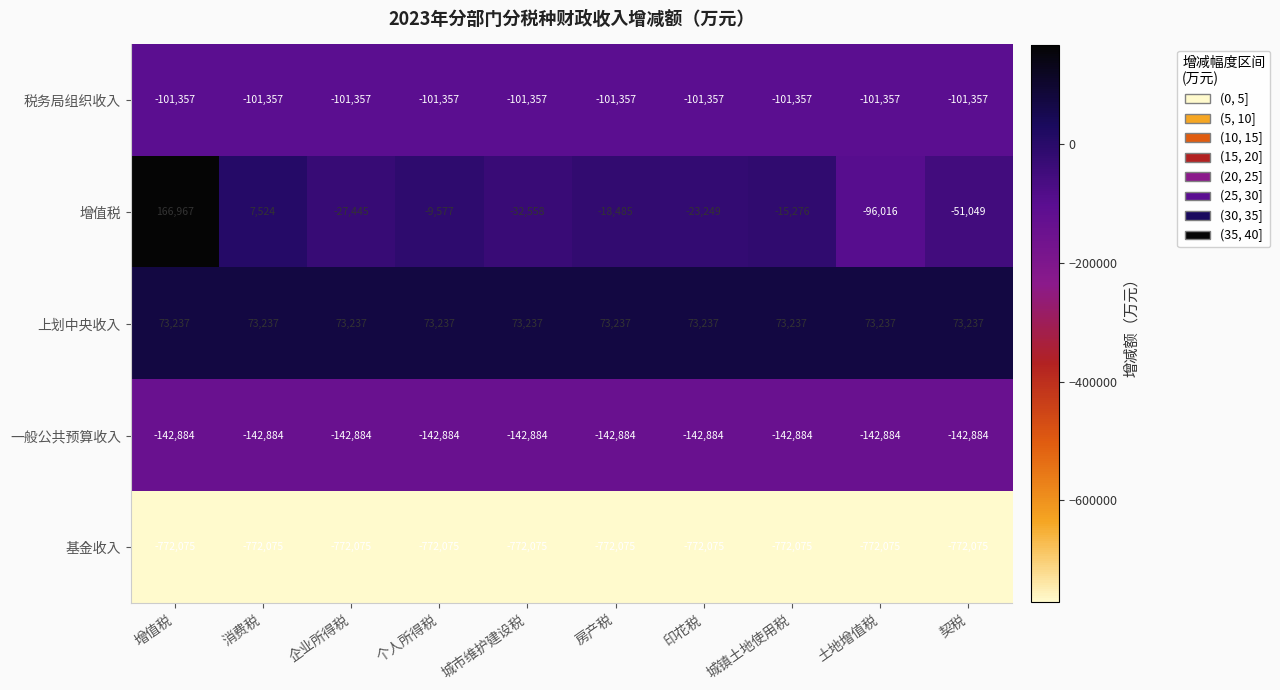

What is the spread (max minus min) of values at 房产税?

845312